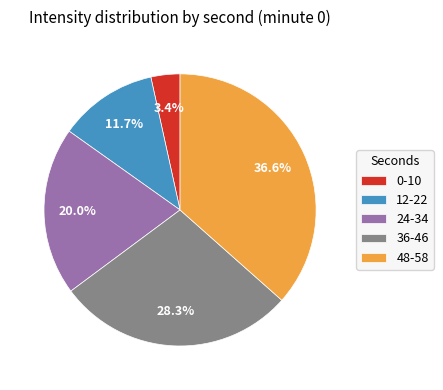

How many slices are in this pie chart?

5